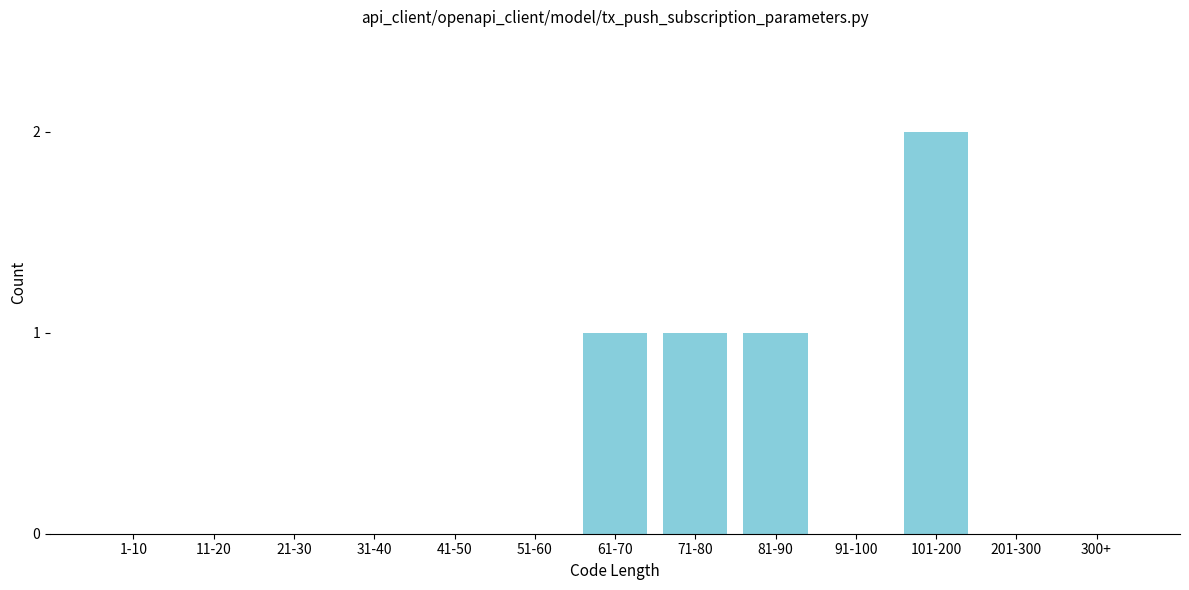

Reading left to right, list all the values displayed in this chart.

1-10=0	11-20=0	21-30=0	31-40=0	41-50=0	51-60=0	61-70=1	71-80=1	81-90=1	91-100=0	101-200=2	201-300=0	300+=0